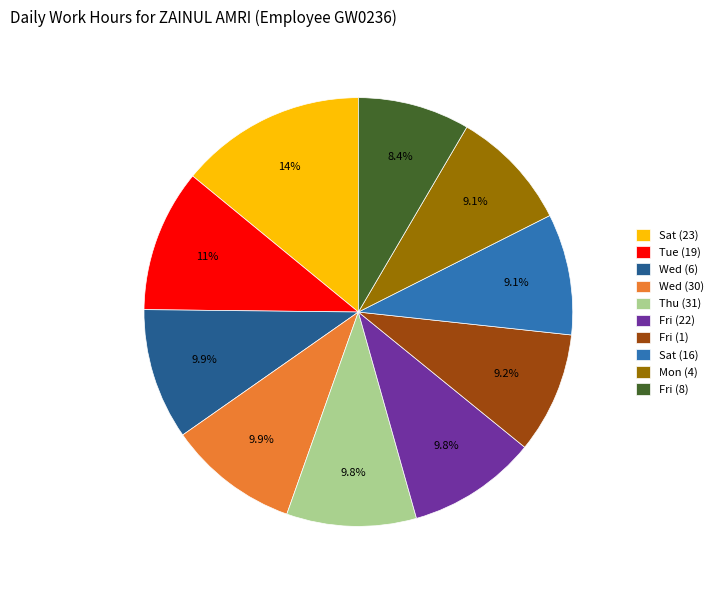

Which slice is the smallest?

Fri (8)